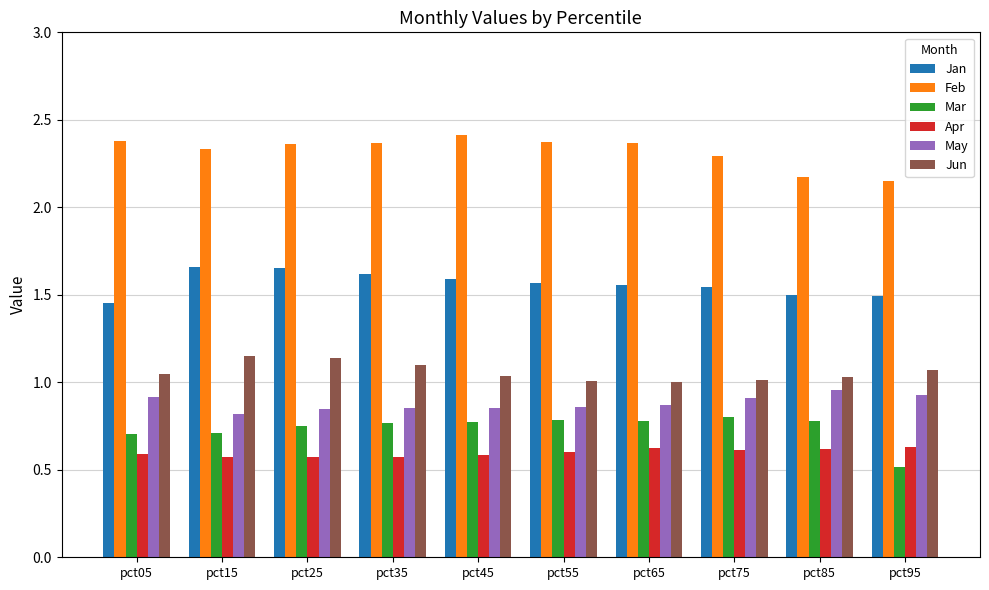

What is the minimum value shown in the chart?

0.5